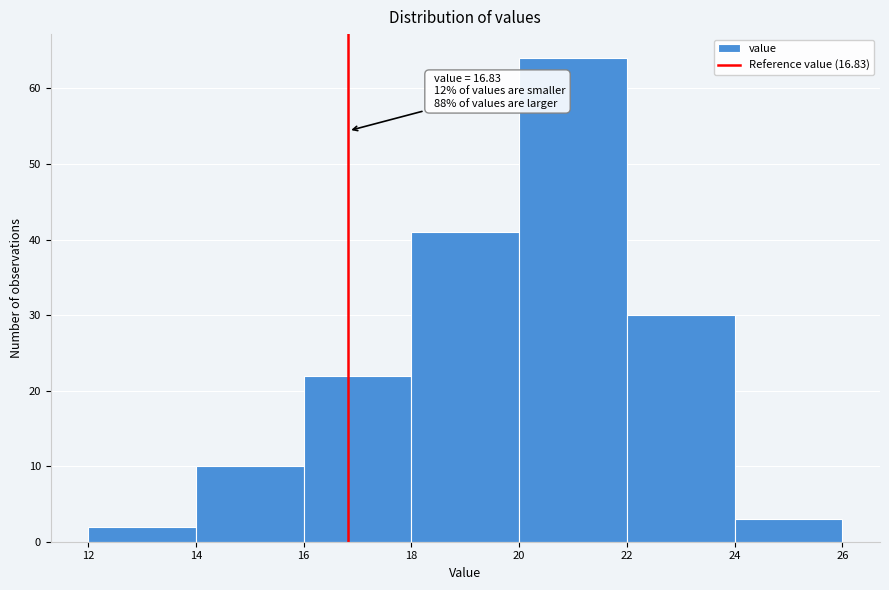

Which range on the x-axis has the tallest bar?

20 to 22